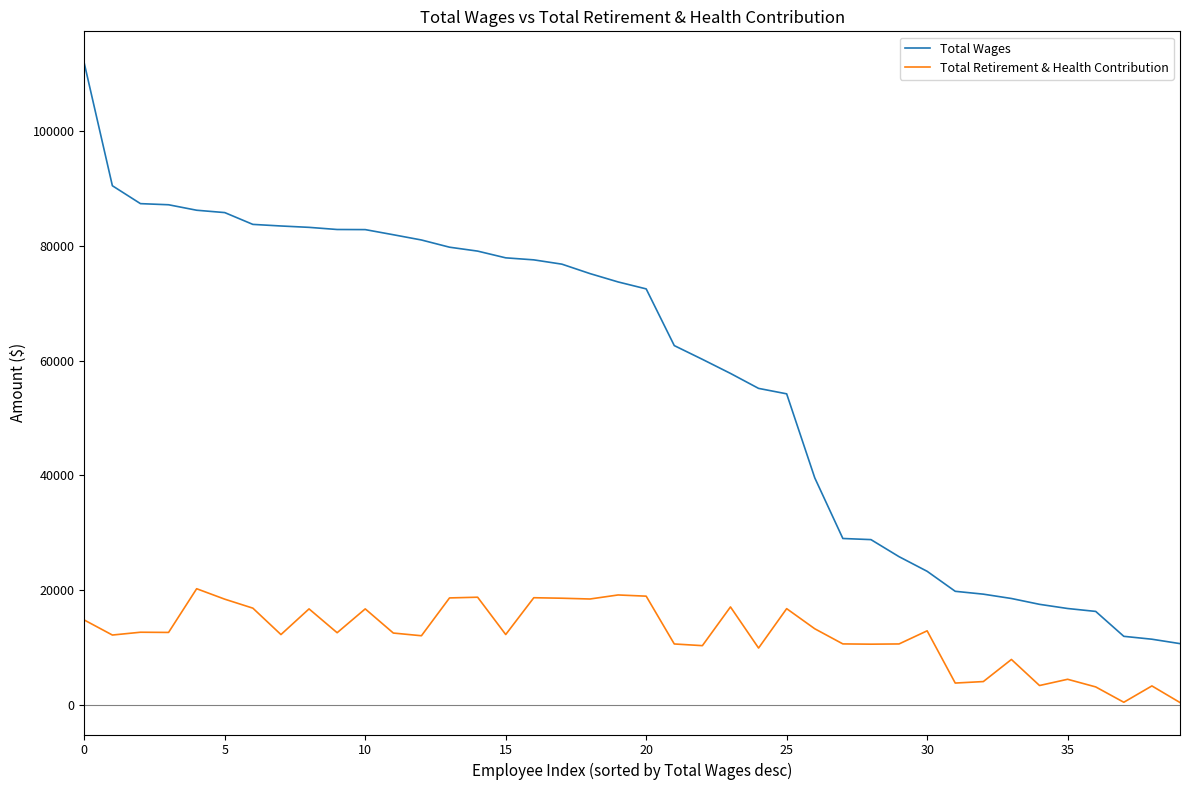

List the series in order of their peak value, lowest first.

Total Retirement & Health Contribution, Total Wages